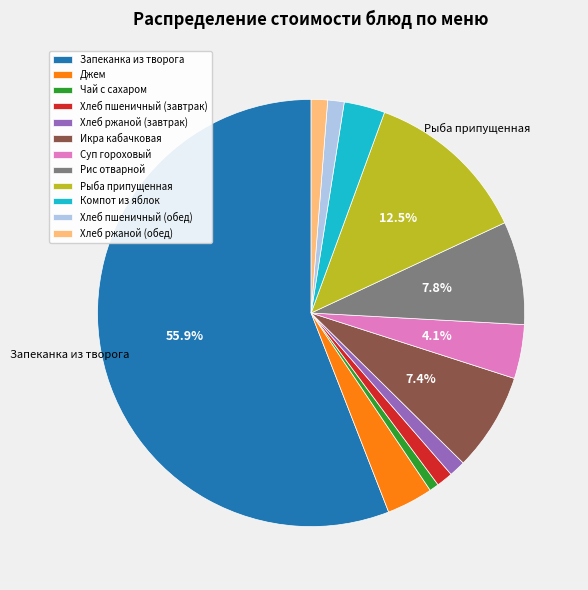

Does Запеканка из творога represent more than half of the total?

Yes